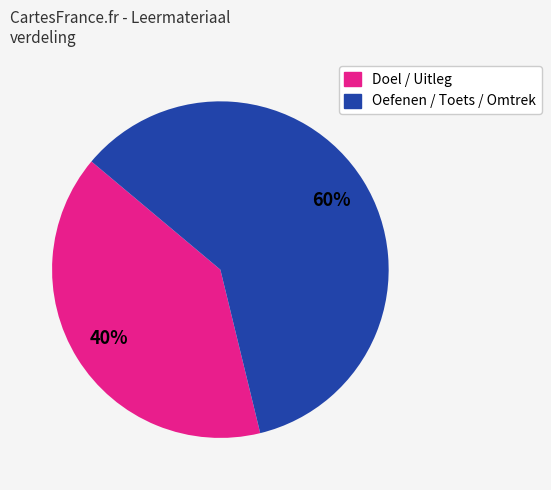

Rank the categories by value from highest to lowest.

Oefenen / Toets / Omtrek, Doel / Uitleg